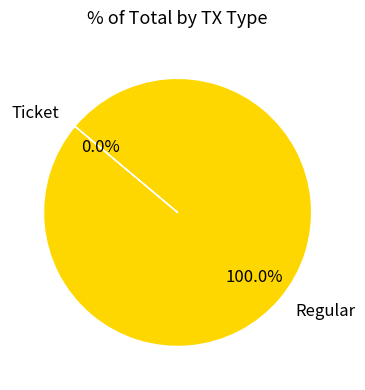

Which slice is the smallest?

Ticket